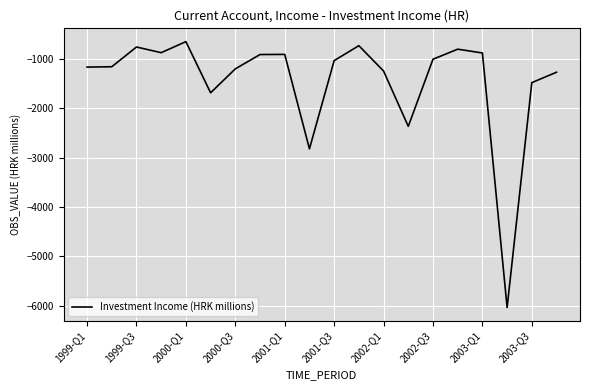

What is the difference between the maximum and minimum values?

5388.0